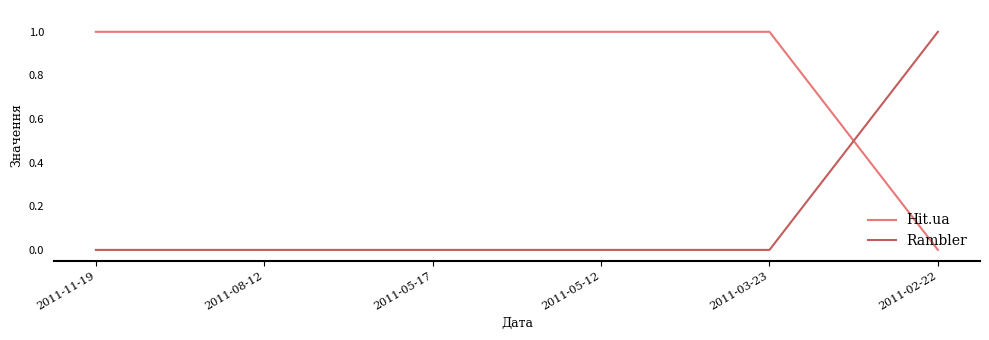

What is the spread (max minus min) of values at 2011-05-17?

1